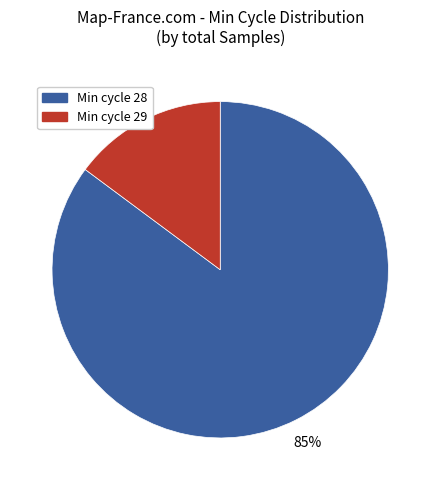

Count the number of slices in the pie.

2